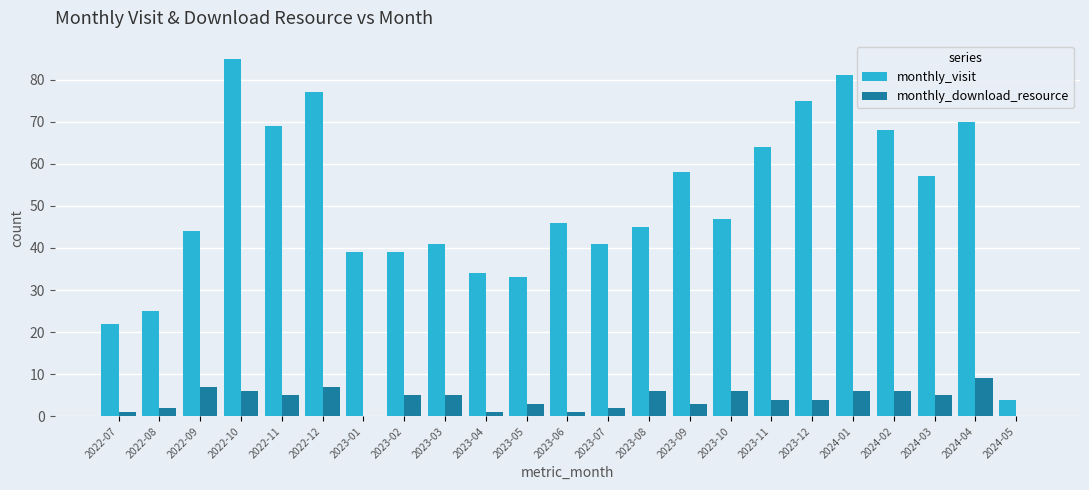

How many distinct data groups are displayed?

2